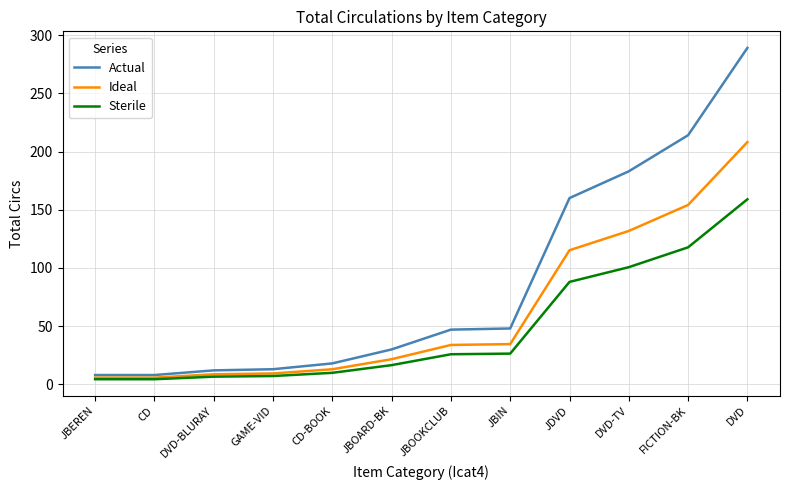

The value of Actual at JBOOKCLUB is 47.0. True or false?

True